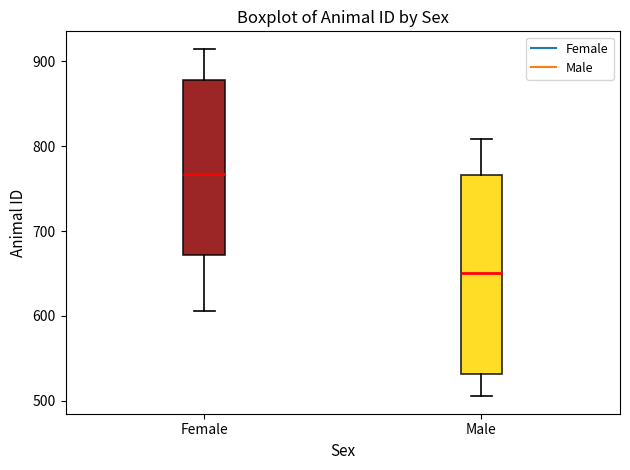

Where does the upper whisker of the box for Female end on the y-axis? The values are not printed on the chart, so give them approximately, as read against the axis.

920